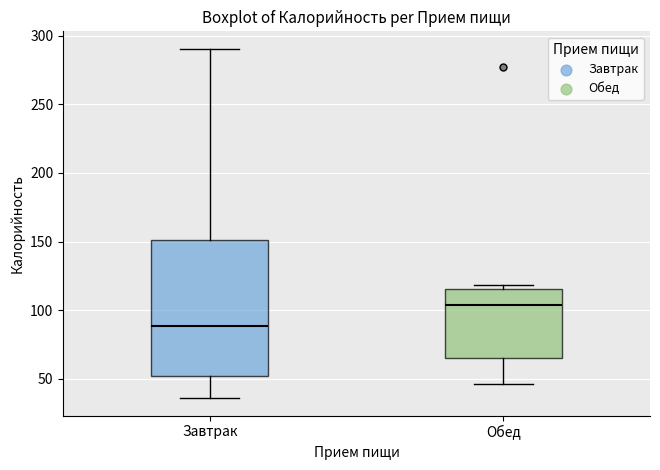

Which box is the tallest, from its lower edge to its upper edge?

Завтрак